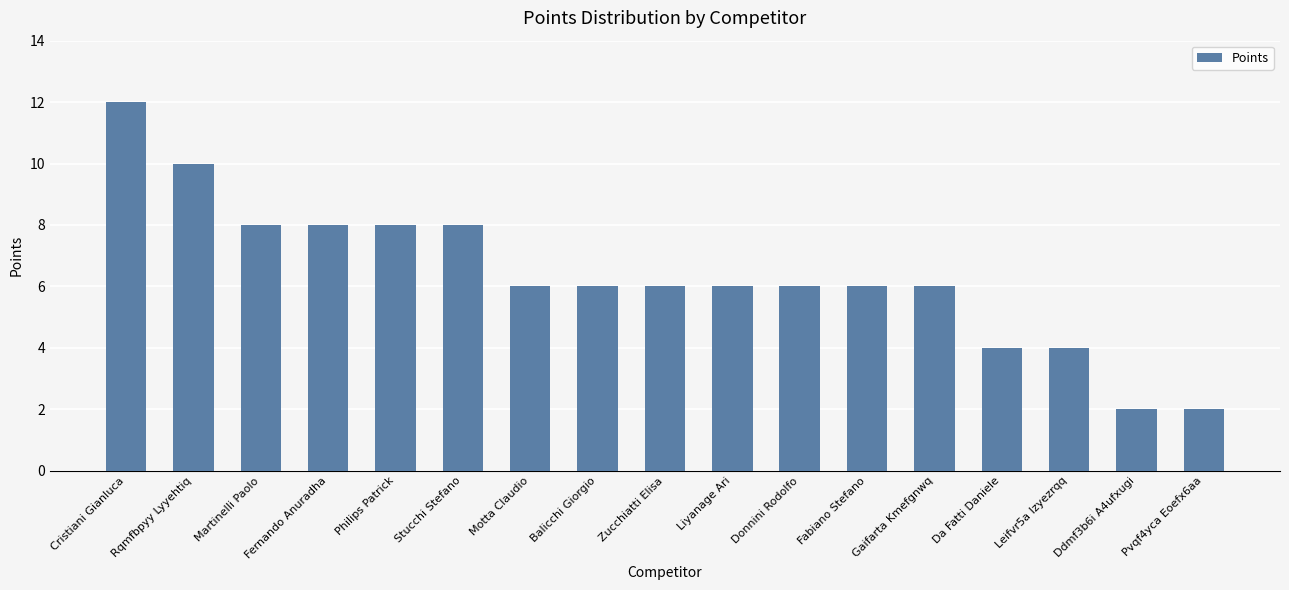

What is the difference between the maximum and minimum values?

10